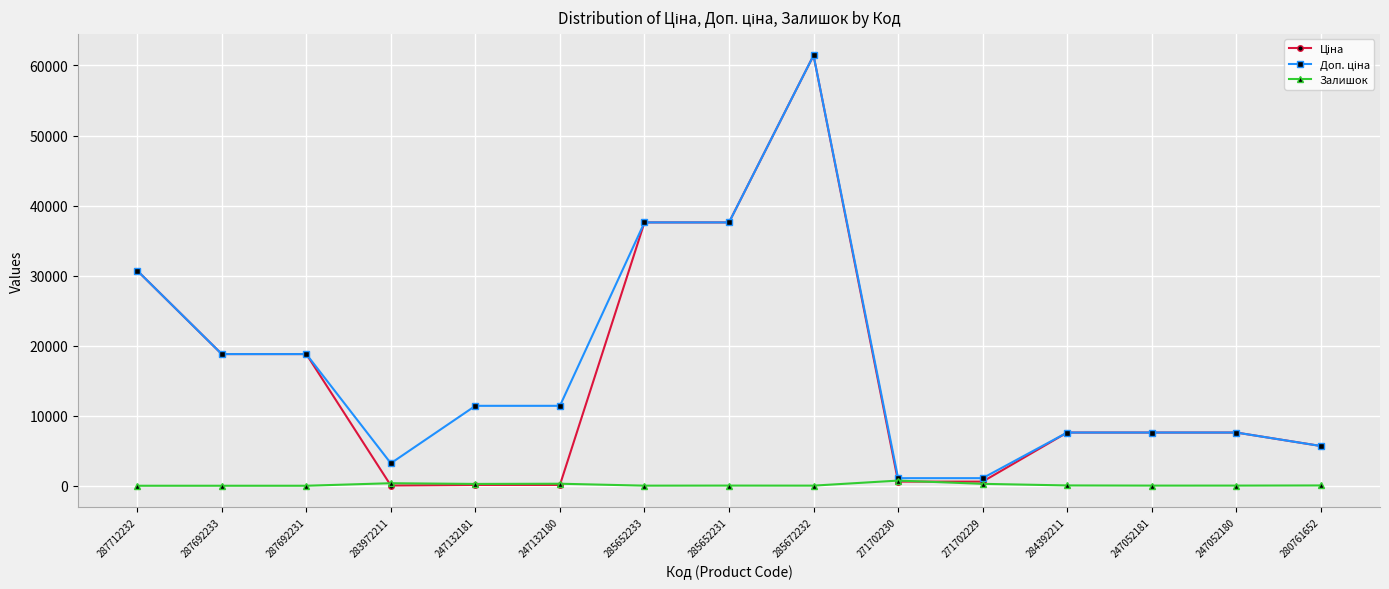

True or false: Залишок has more than 1 points higher than both neighbors.

True